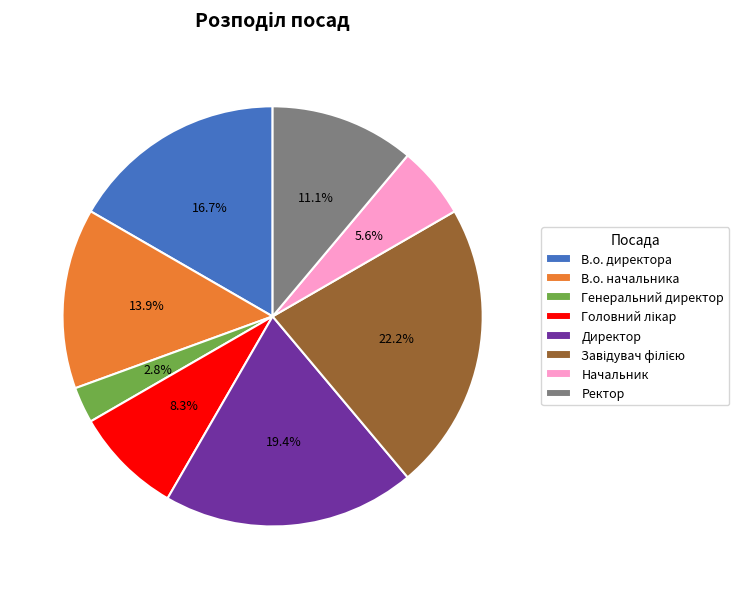

To the nearest percent, what is the difference between the largest and smallest slice percentages?

19%